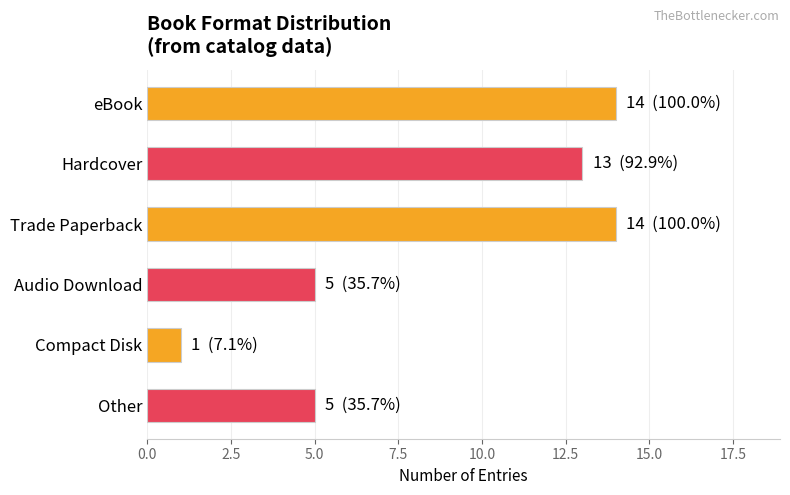

Reading bottom to top, list all the values displayed in this chart.

5	1	5	14	13	14